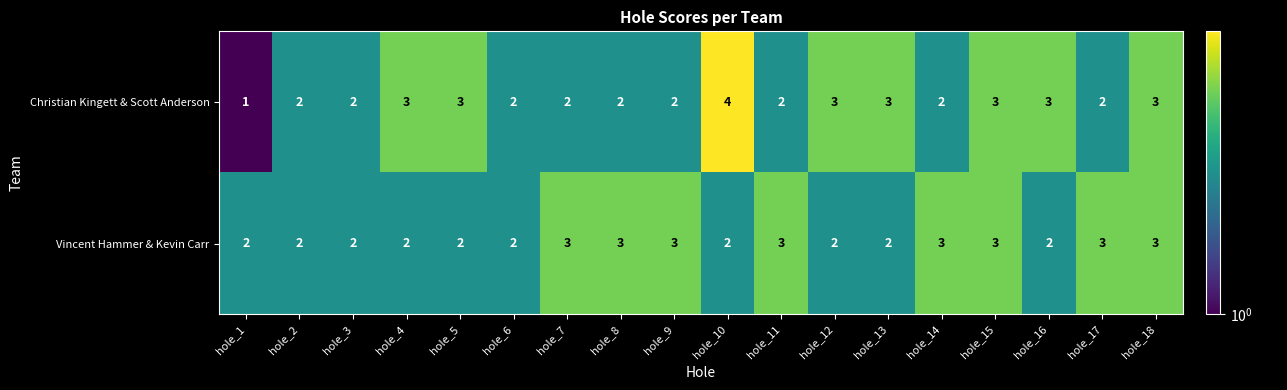

List the series in order of their peak value, lowest first.

Vincent Hammer & Kevin Carr, Christian Kingett & Scott Anderson